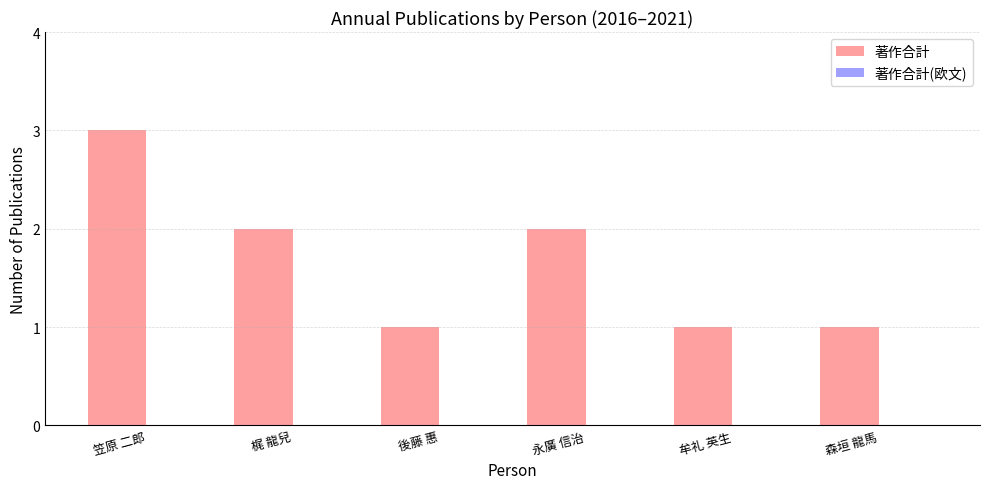

What is the ratio of the value at 永廣 信治 to the value at 後藤 惠?

2.0